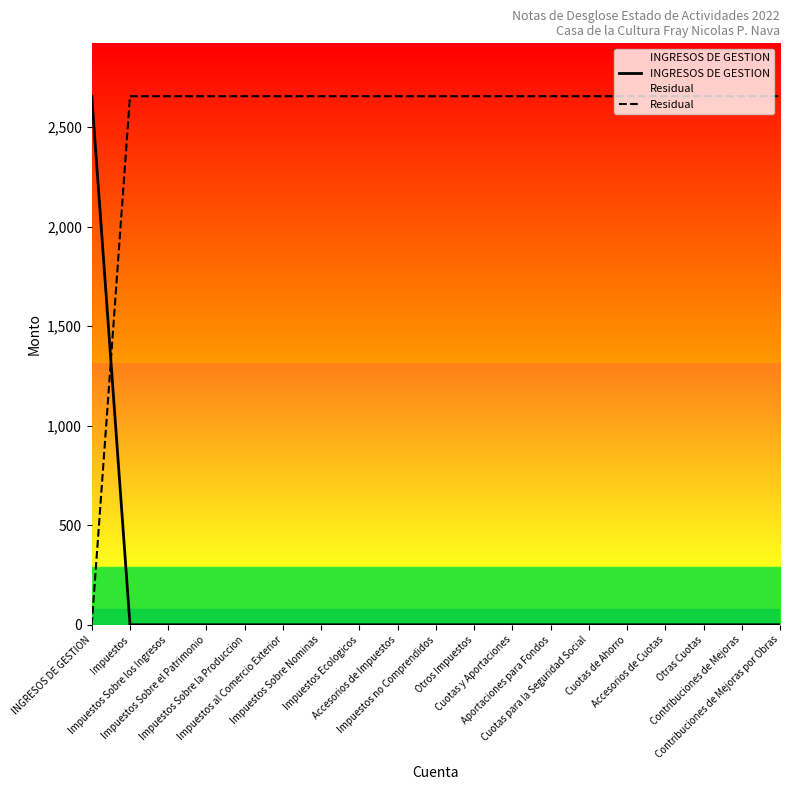

How many lines are shown in the chart?

2